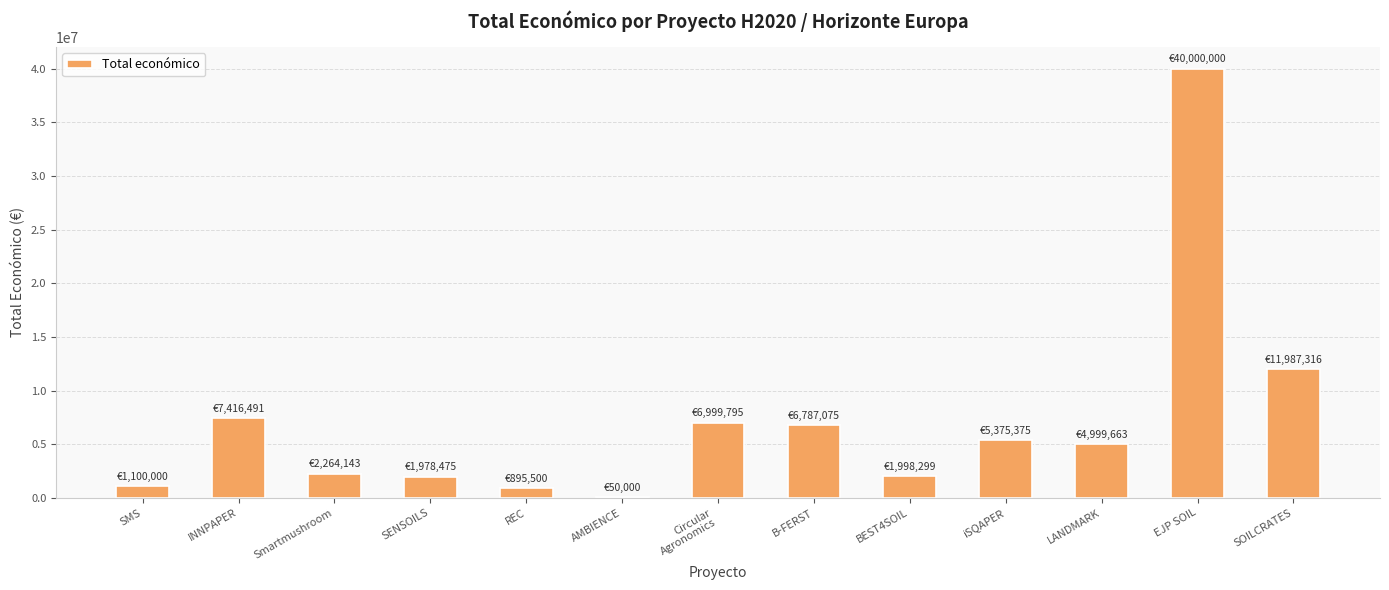

Which label corresponds to the largest value in the chart?

EJP SOIL